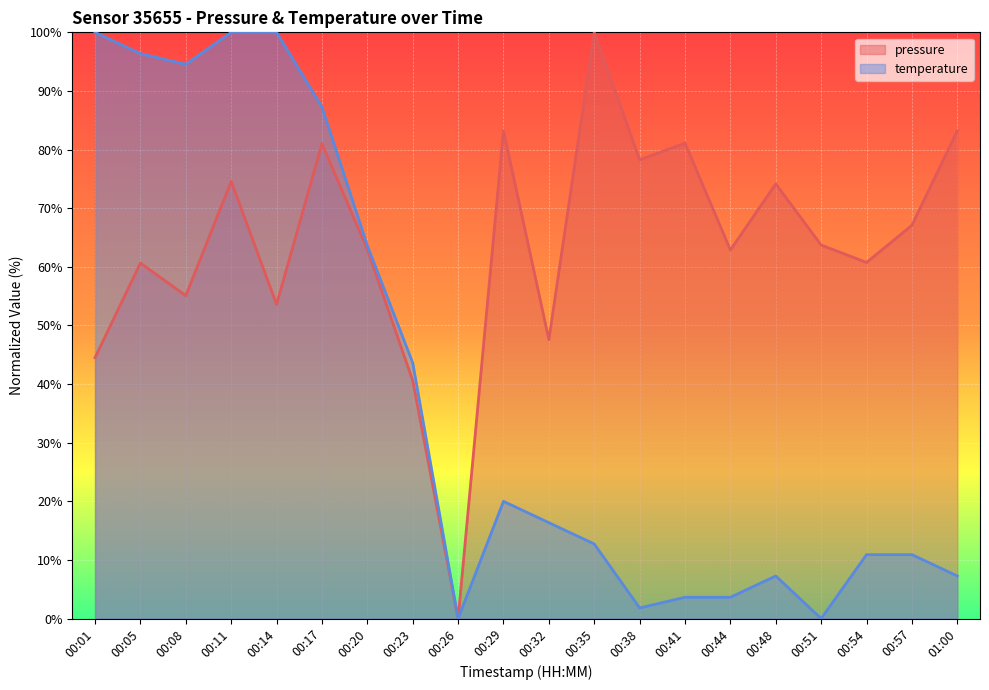

At which label does pressure reach its minimum?

00:26